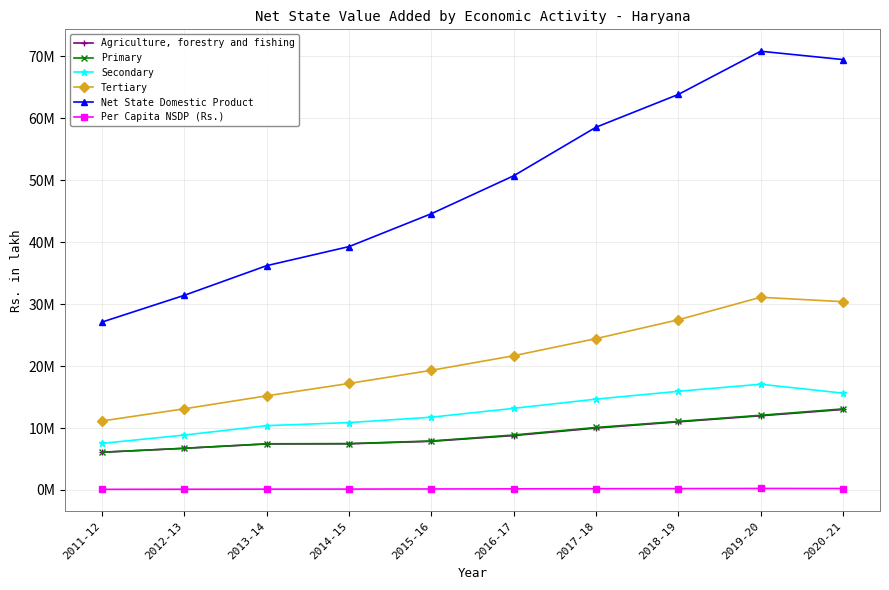

What are all the series names shown in the legend?

Agriculture, forestry and fishing, Primary, Secondary, Tertiary, Net State Domestic Product, Per Capita NSDP (Rs.)